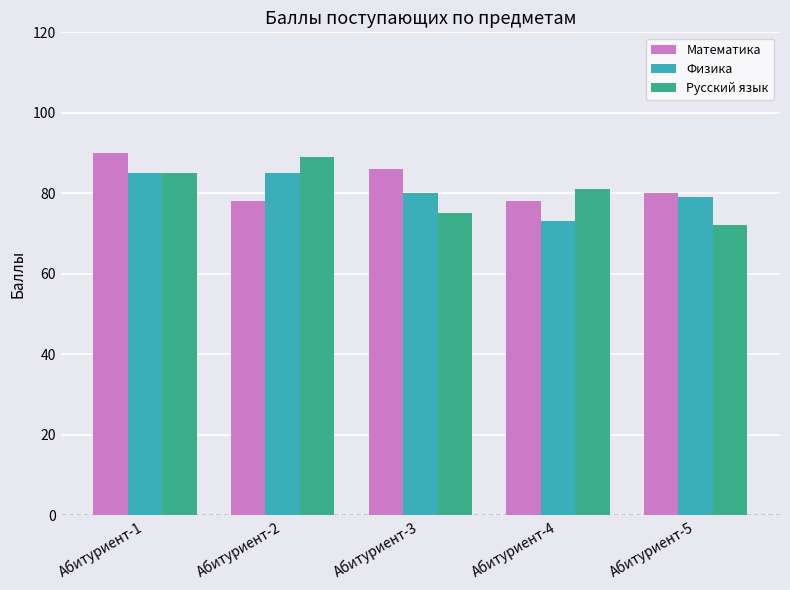

What is the maximum value shown in the chart?

90